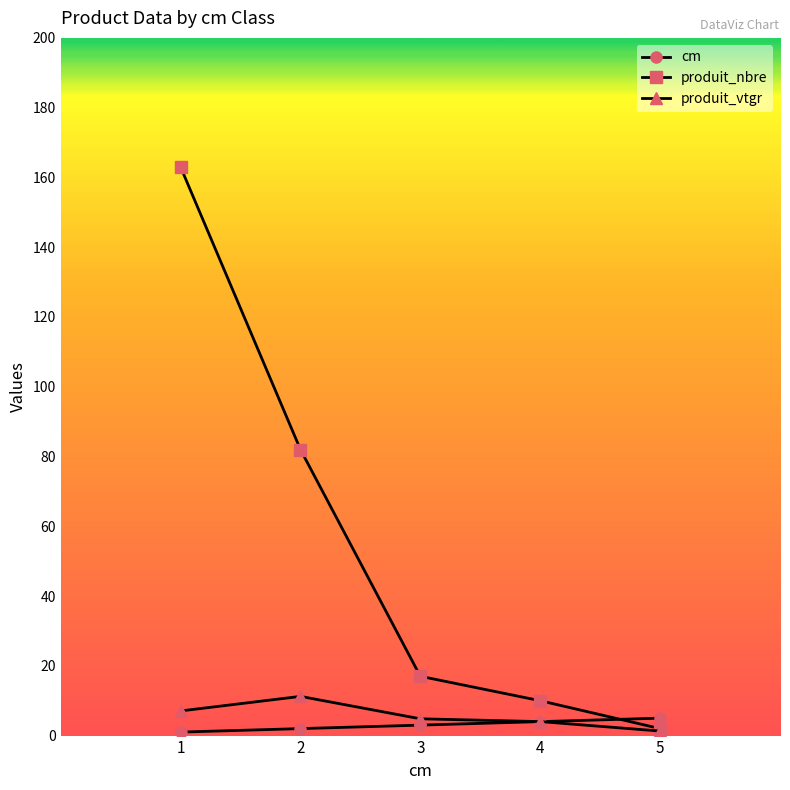

List the series in order of their peak value, highest first.

produit_nbre, produit_vtgr, cm